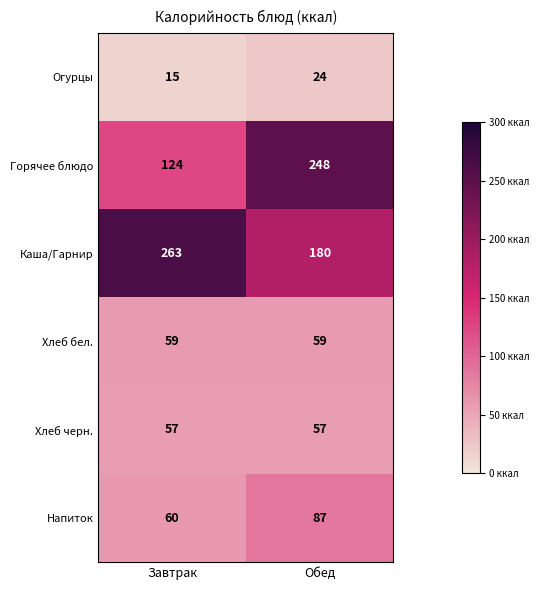

Which series has the widest spread of values?

Горячее блюдо